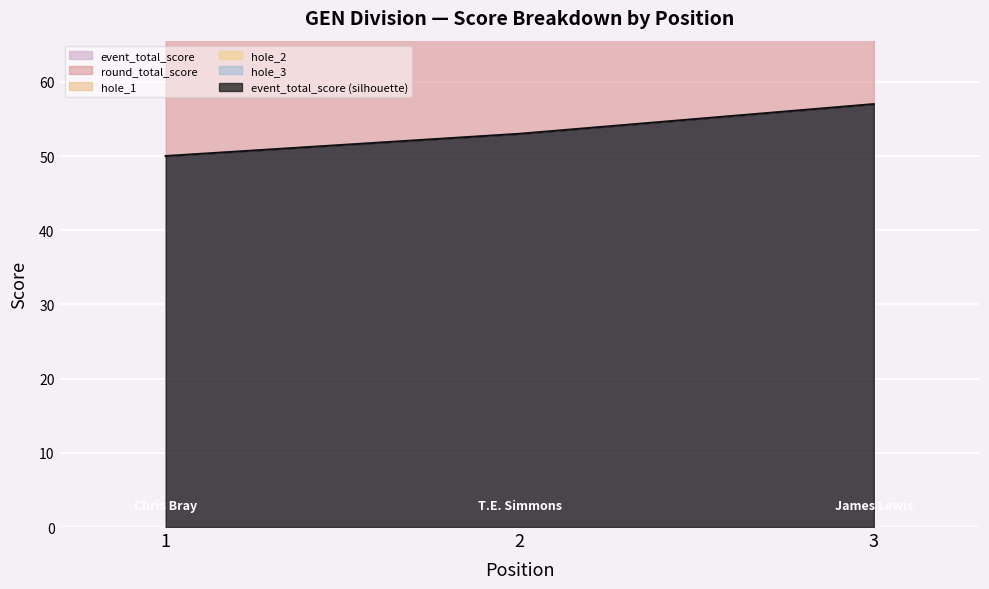

Between 3 and 2, which is larger?

3